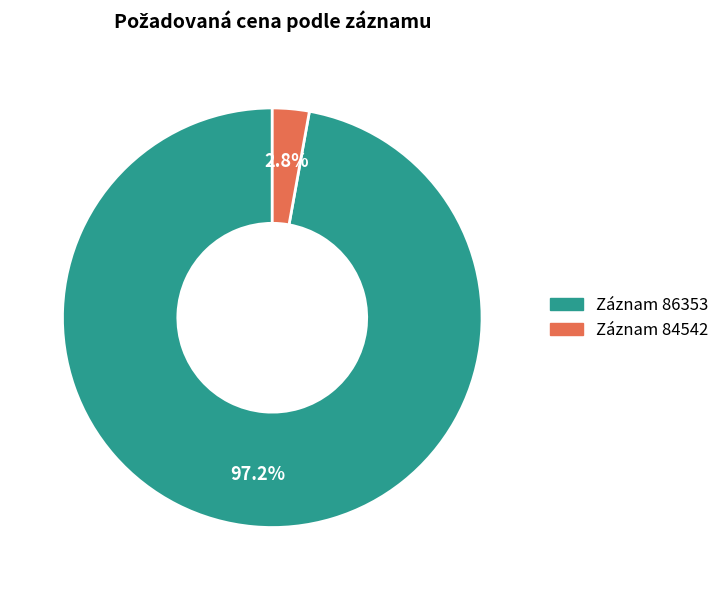

Is there a majority slice in this chart?

Yes